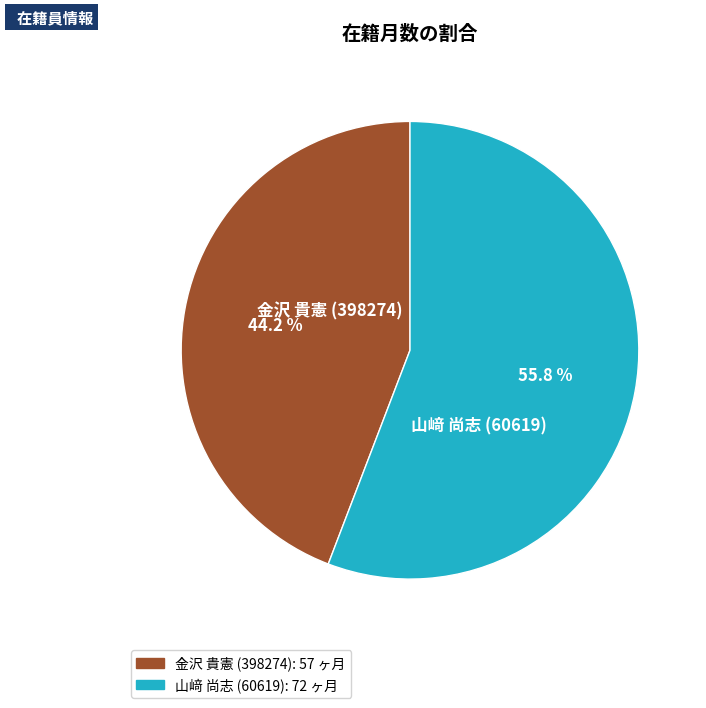

To the nearest percent, what is the difference between the 金沢 貴憲 (398274) and 山﨑 尚志 (60619) slice percentages?

12%